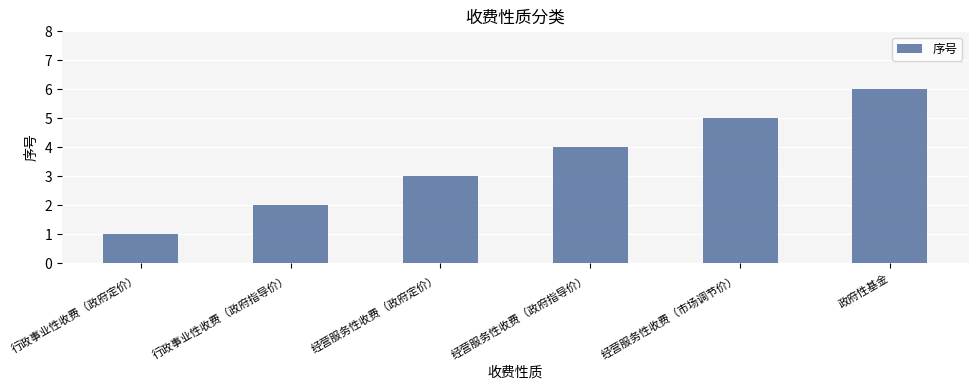

What is the smallest value displayed?

1